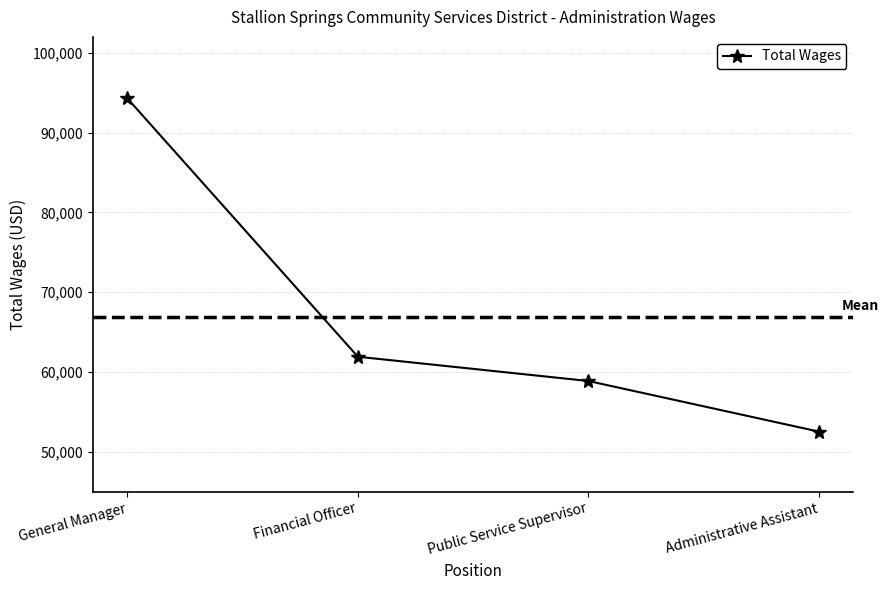

Where is the data nearest to the value 73414?

Financial Officer